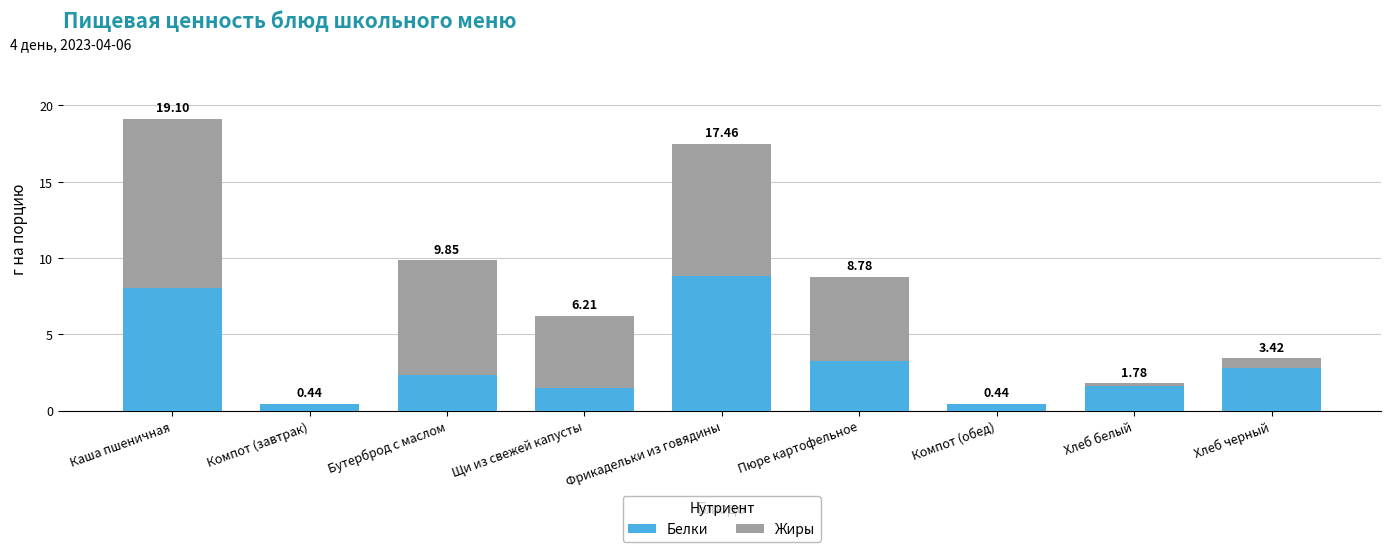

What is the maximum value for Белки?

8.8